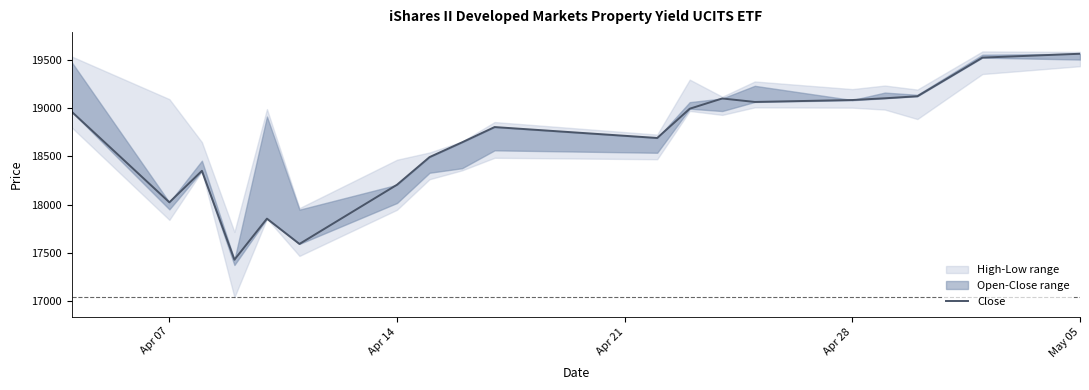

At which category does the chart reach its peak across all series?

May 05